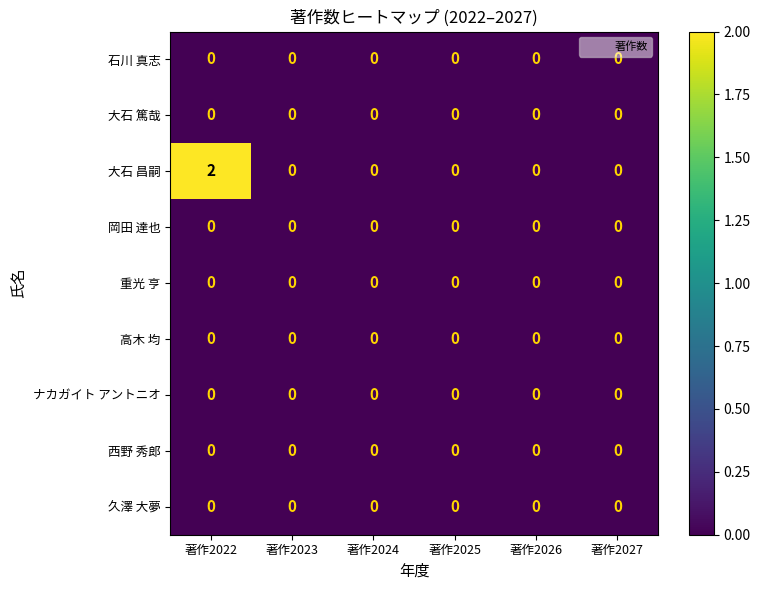

The value of ナカガイト アントニオ at 著作2022 is 0. True or false?

True